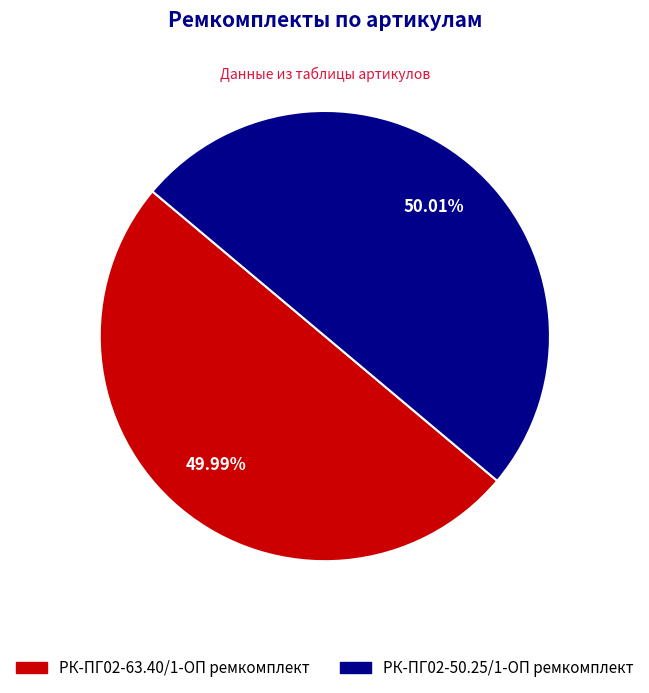

Combined, do РК-ПГ02-63.40/1-ОП ремкомплект and РК-ПГ02-50.25/1-ОП ремкомплект account for over 50%?

Yes